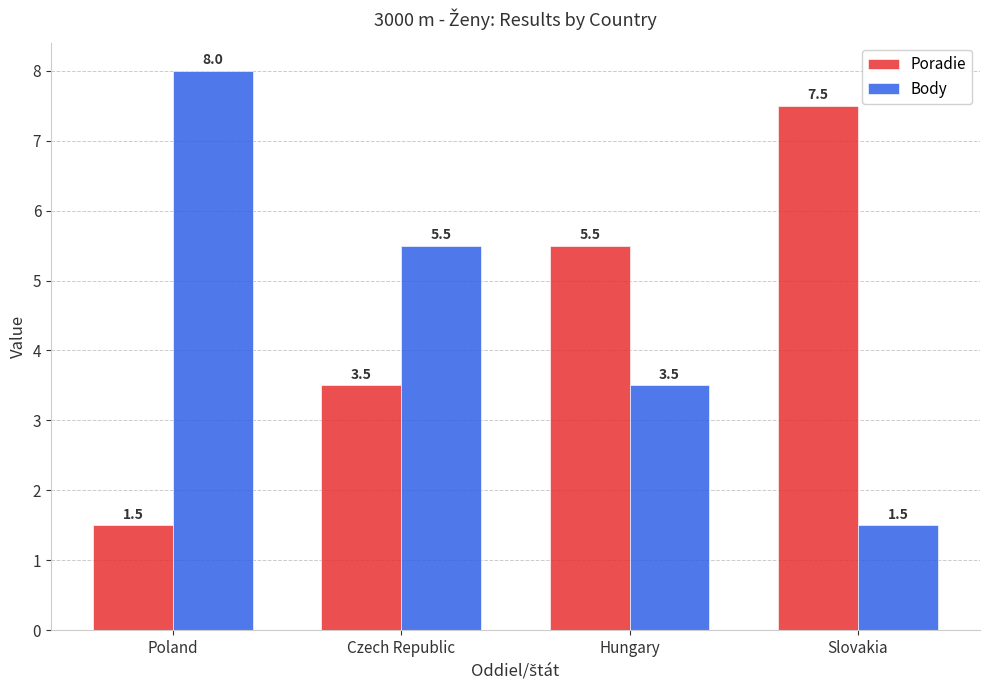

What is the sum of the Poradie values at Hungary and Slovakia?

13.0